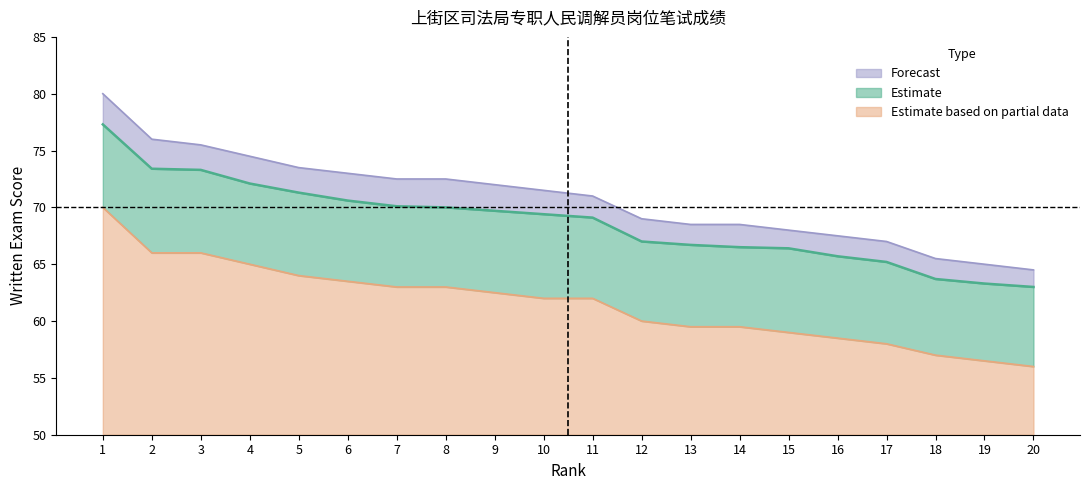

What is the sum of all Lower Bound values?

1231.0